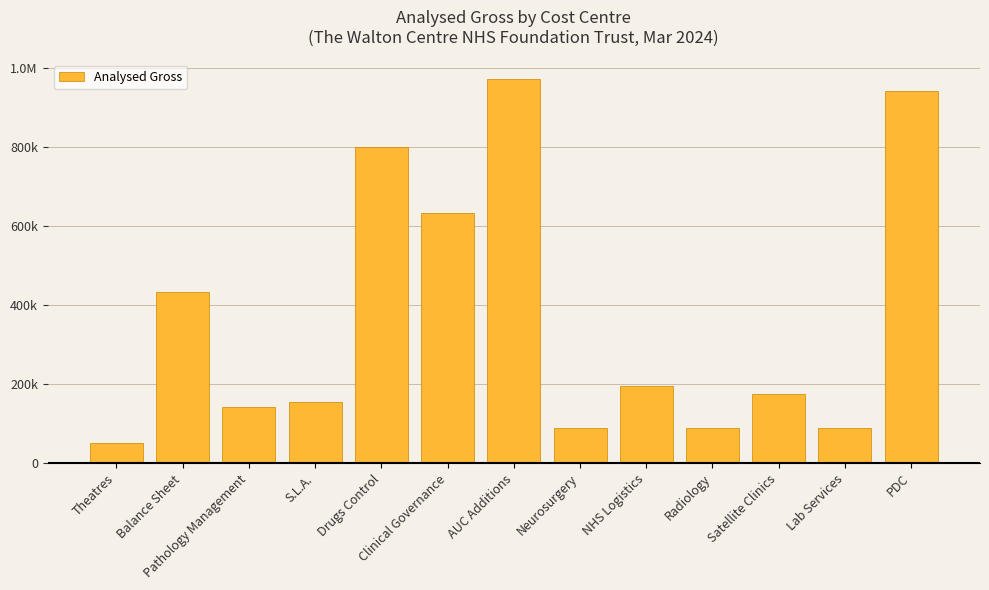

Rank the categories by value from lowest to highest.

Theatres, Radiology, Neurosurgery, Lab Services, Pathology Management, S.L.A., Satellite Clinics, NHS Logistics, Balance Sheet, Clinical Governance, Drugs Control, PDC, AUC Additions